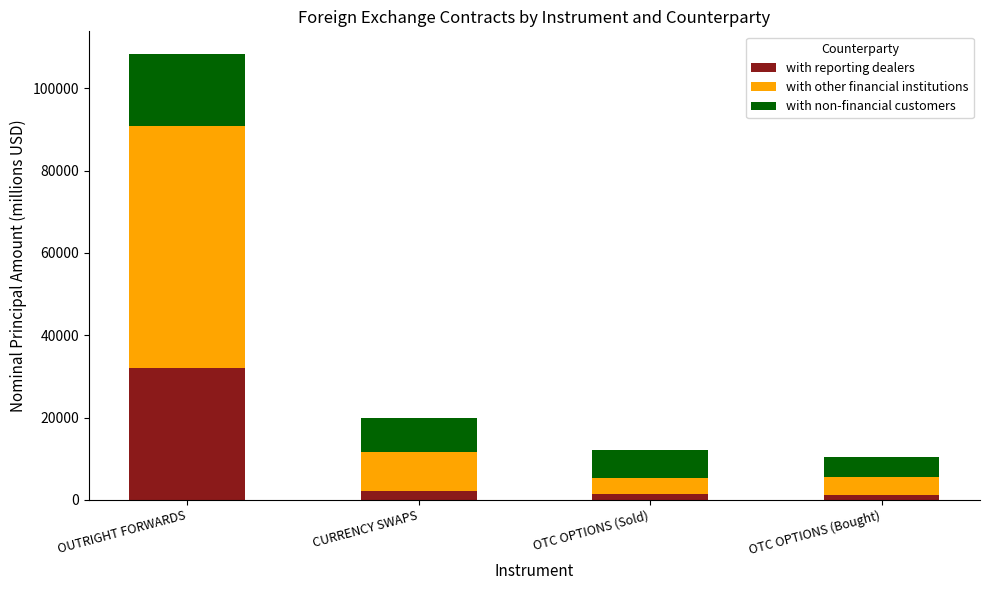

At which category is the sum across all series the highest?

OUTRIGHT FORWARDS